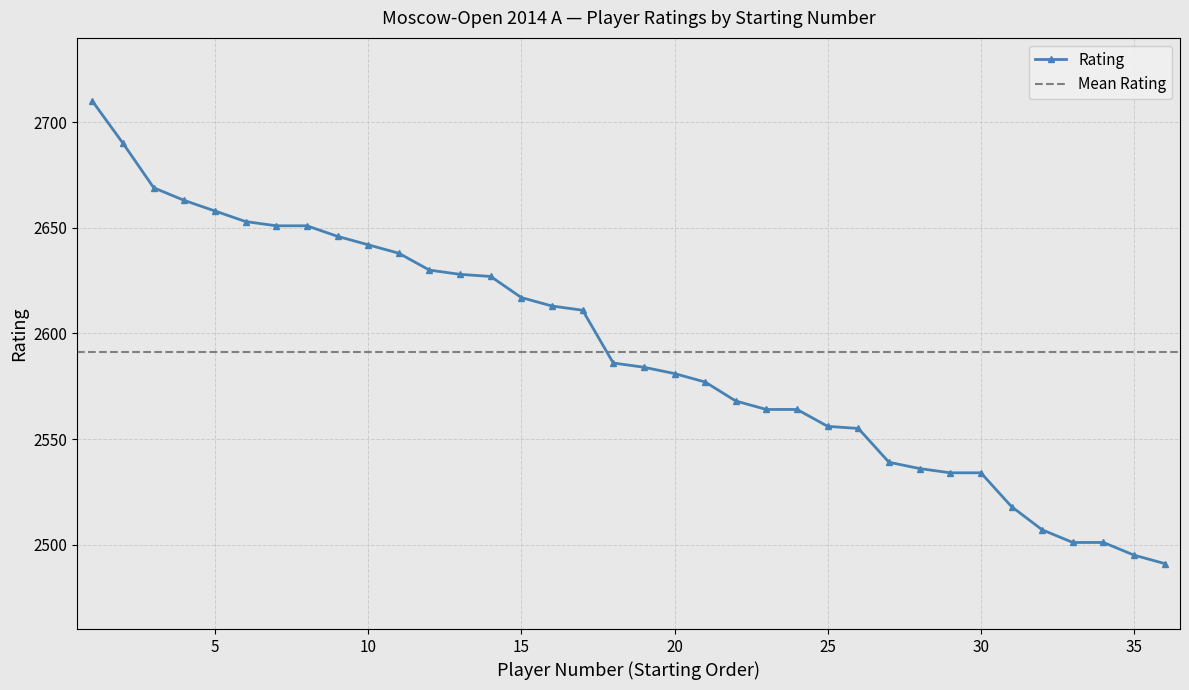

How many values are below 2586?

18